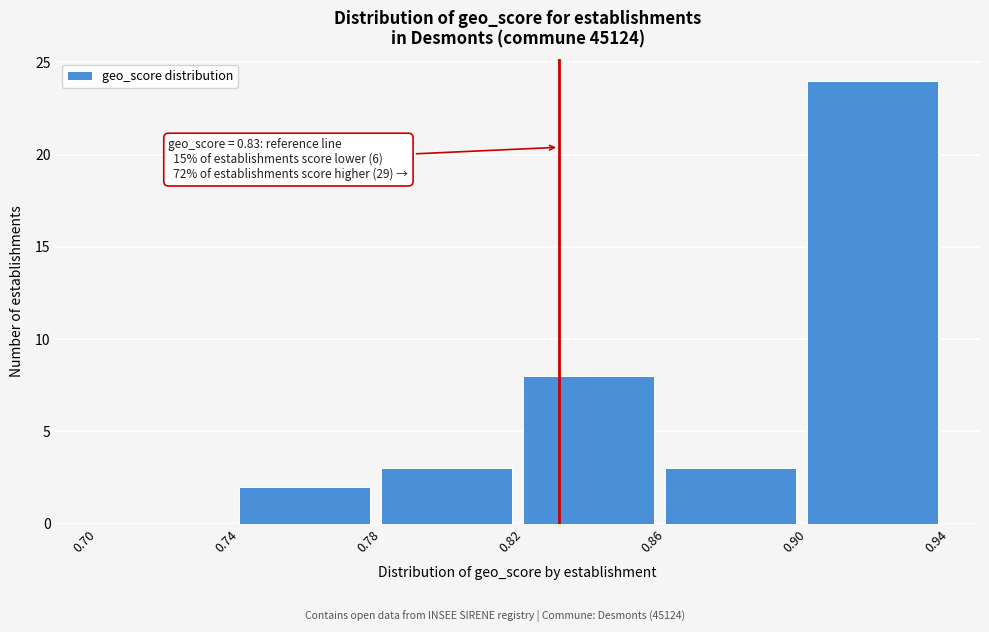

Over which range of the x-axis is the bar tallest?

0.90 to 0.94